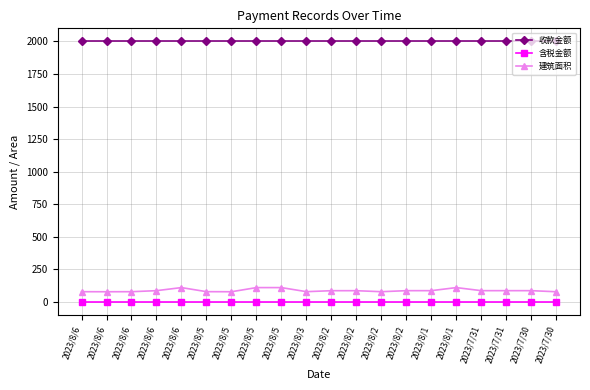

Rank the series at 2023/8/5 from highest to lowest value.

收款金额, 建筑面积, 含税金额